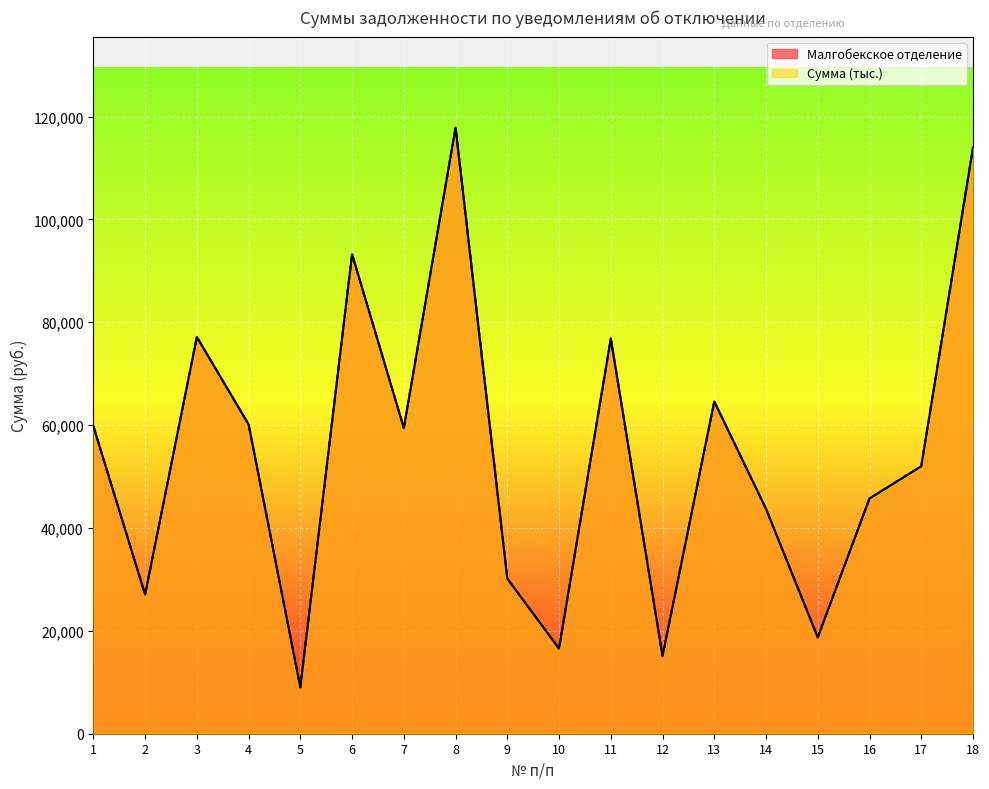

What is the approximate value of Сумма (тыс.) at 8?

117850.0